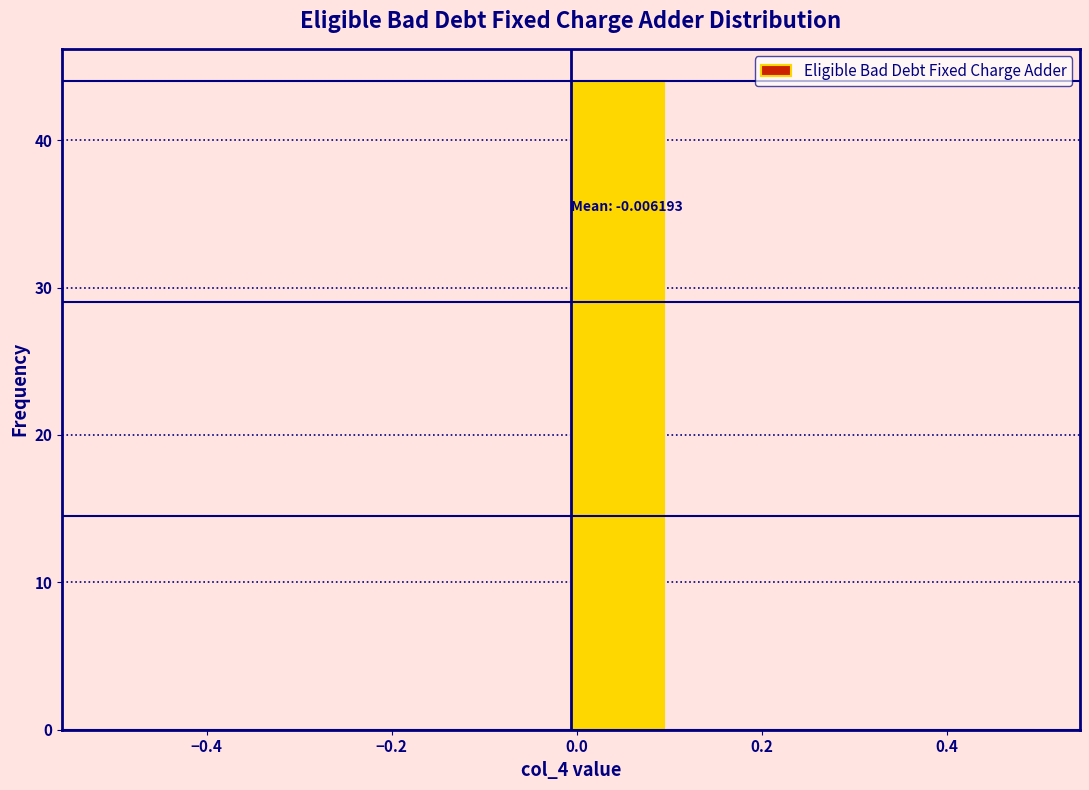

Which range on the x-axis has the tallest bar?

0.0 to 0.1